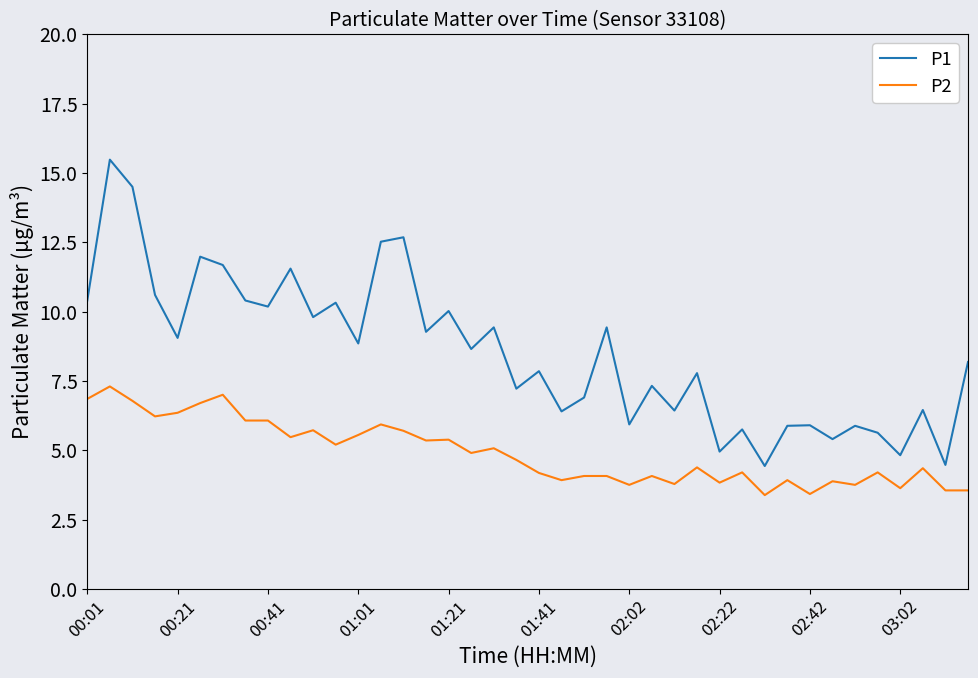

How many lines are shown in the chart?

2